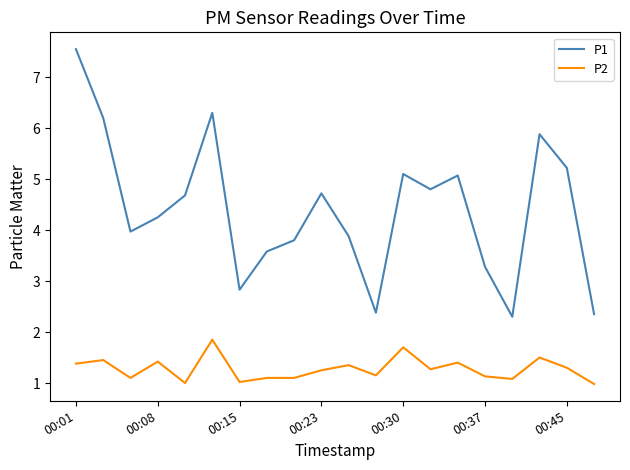

True or false: P2 and P1 intersect in this chart.

False